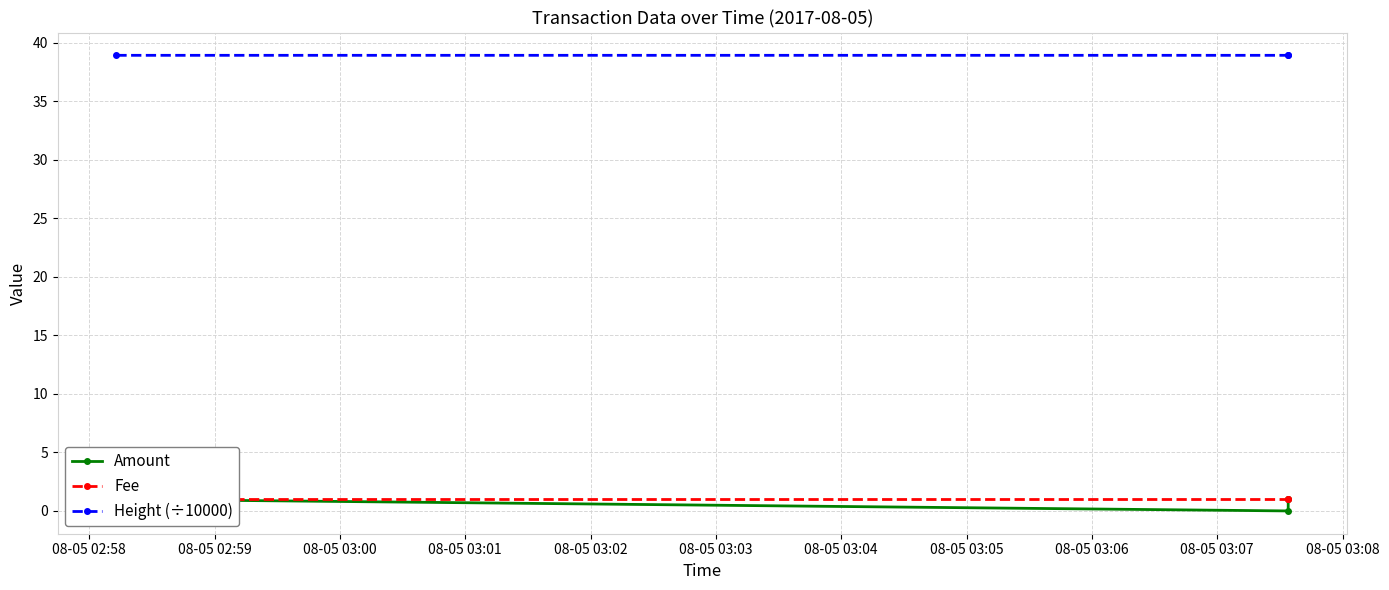

What is the difference between the second highest and minimum values in the Amount series?

1.0